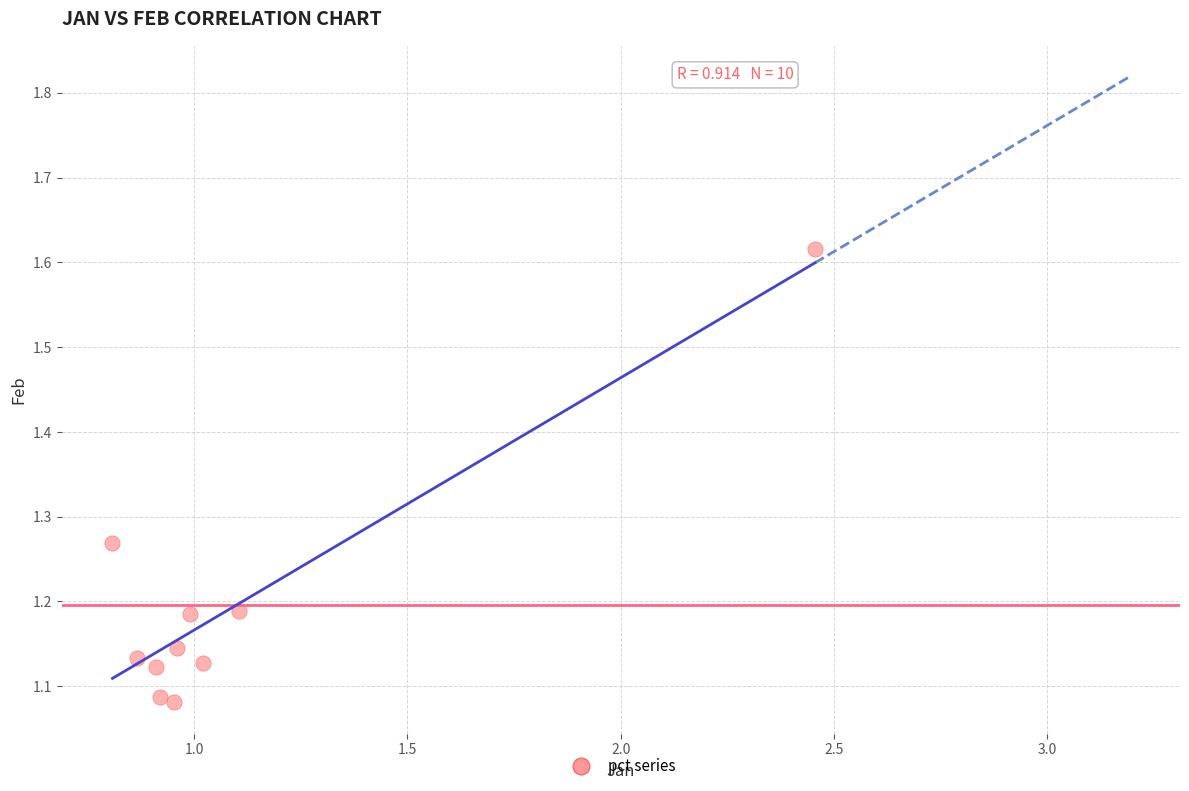

What is the range of Y values (max minus min)?

0.5